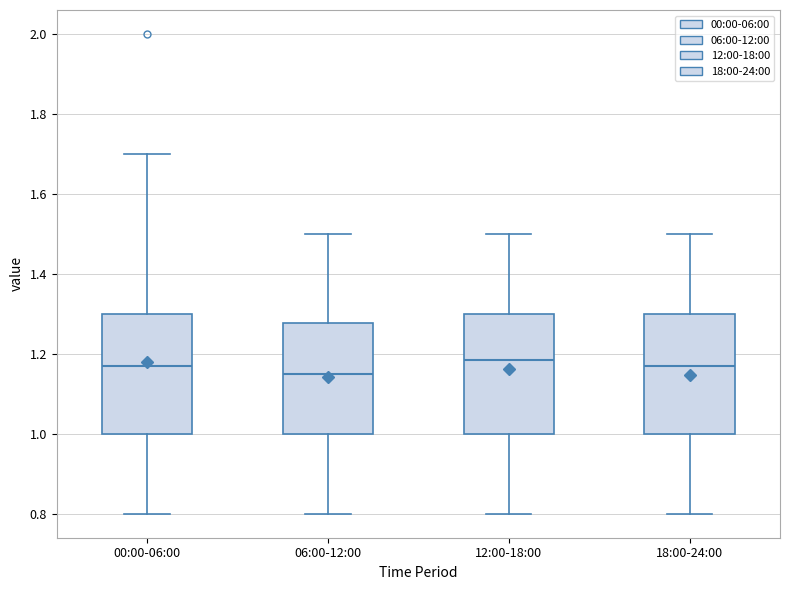

Reading left to right, transcribe this box plot: for each box, give where its median line is, the range the box spans, and where its two whiskers end, as read against the y-axis. The values are not printed on the chart, so give them approximately, as read against the axis.

00:00-06:00: median 1.18, box 1.00 to 1.30, whiskers 0.80 to 1.70
06:00-12:00: median 1.16, box 1.00 to 1.28, whiskers 0.80 to 1.50
12:00-18:00: median 1.18, box 1.00 to 1.30, whiskers 0.80 to 1.50
18:00-24:00: median 1.18, box 1.00 to 1.30, whiskers 0.80 to 1.50